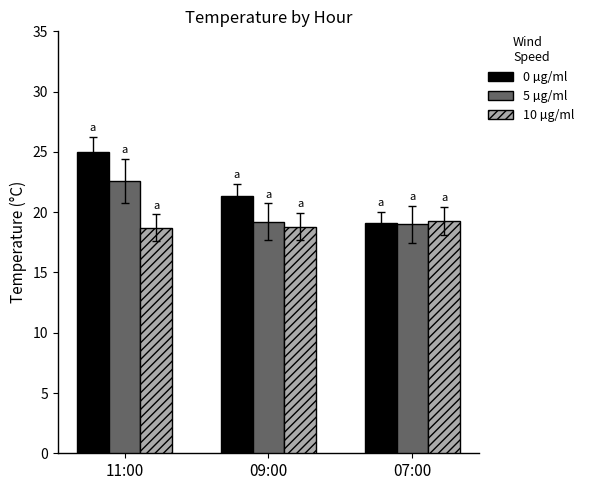

What is the difference between the 10 µg/ml values at 11:00 and 07:00?

0.6